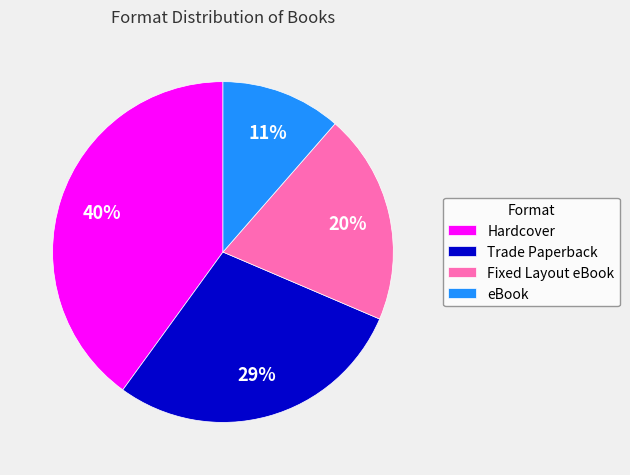

What percentage is the Trade Paperback slice, to the nearest percent?

29%